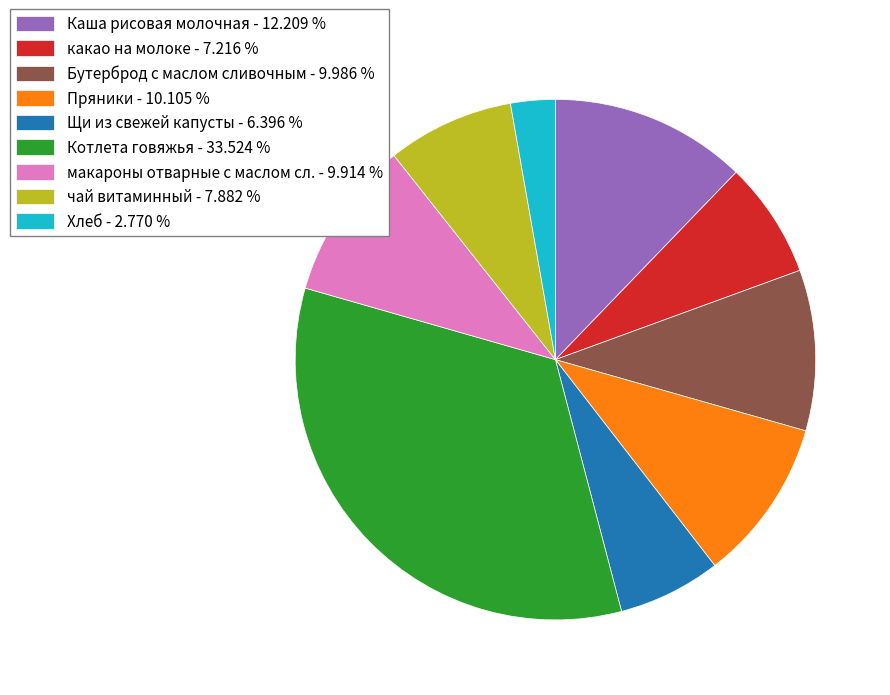

Combined, do какао на молоке and Хлеб account for over 50%?

No